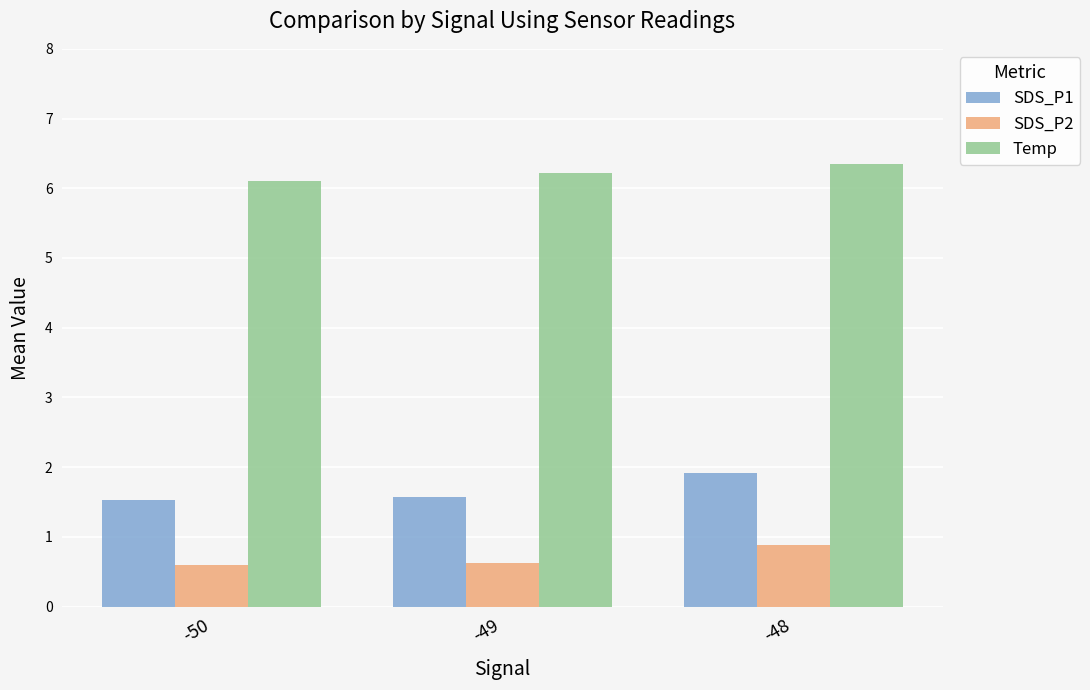

What is the total value across all series at -50?

8.2